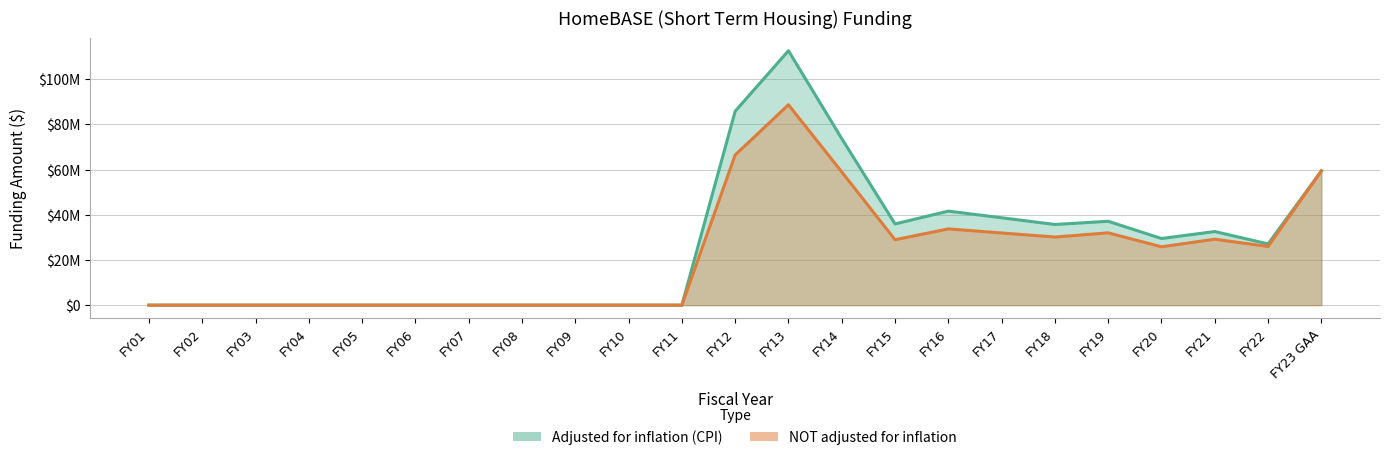

Between FY15 and FY05, which is larger?

FY15